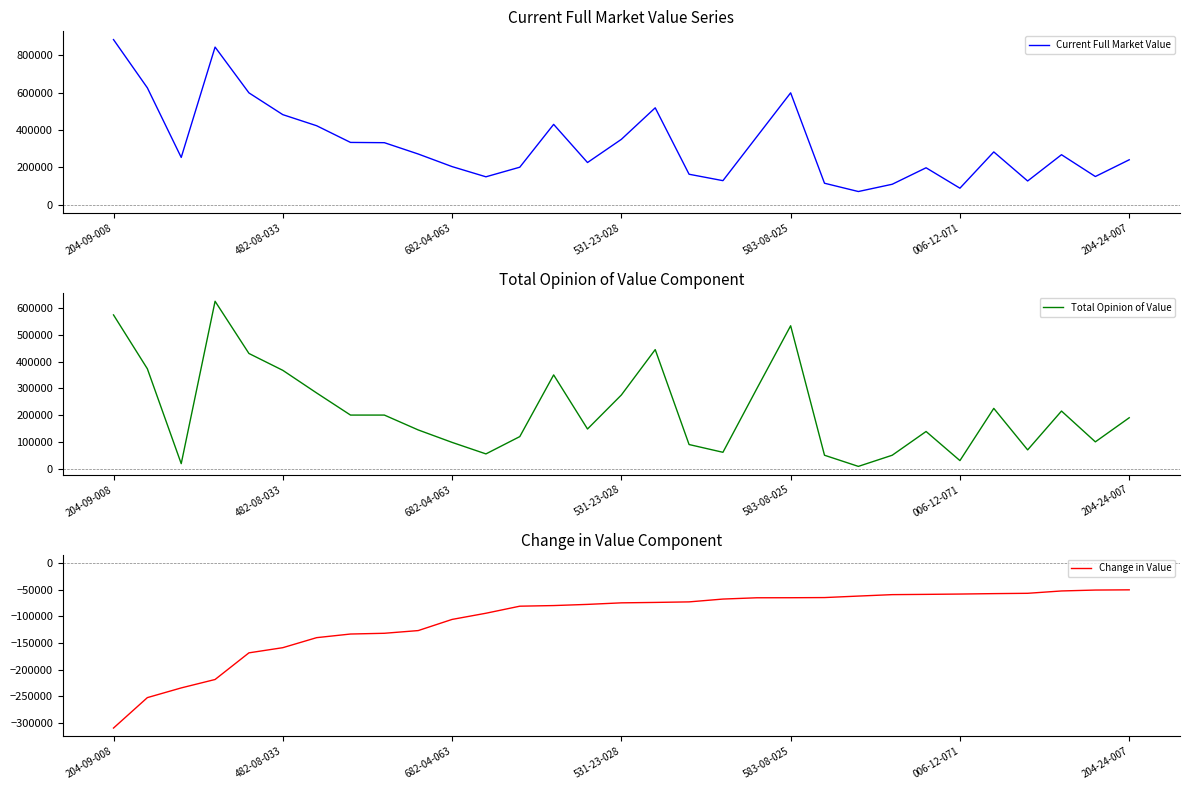

How many lines are shown in the chart?

3